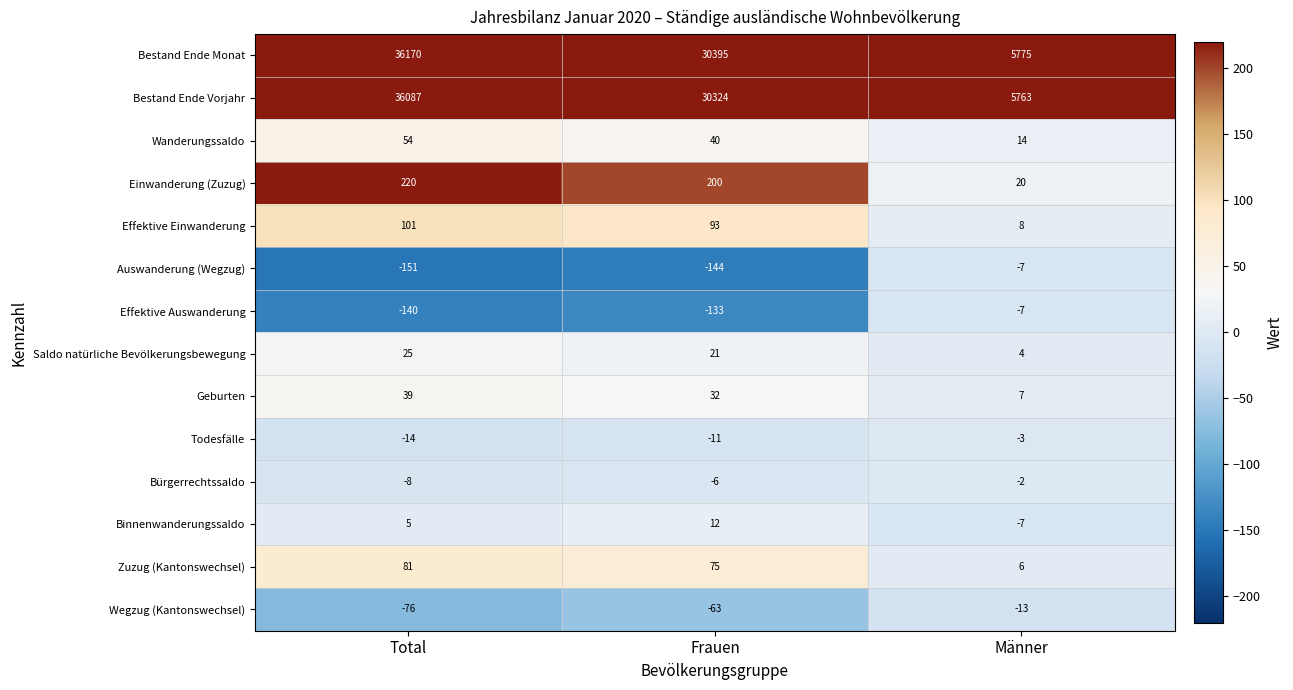

What is the minimum value shown in the chart?

-151